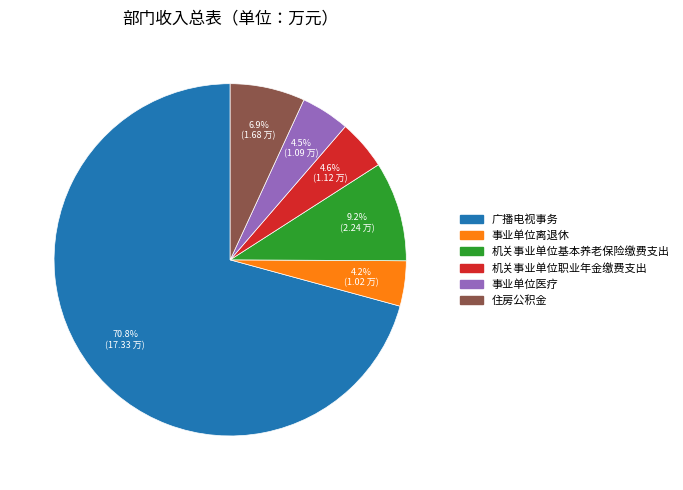

What portion of the pie excludes 事业单位离退休?

95.8%